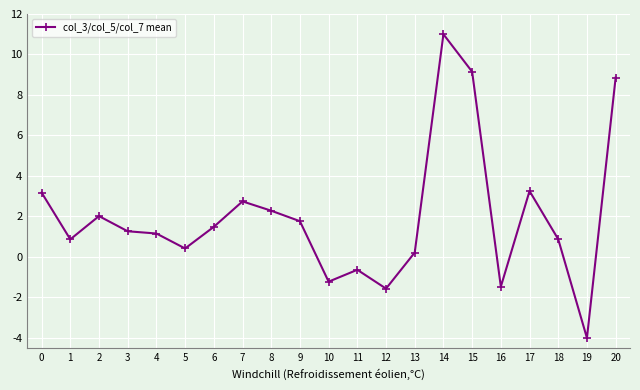

What is the difference between the maximum and minimum values?

15.0